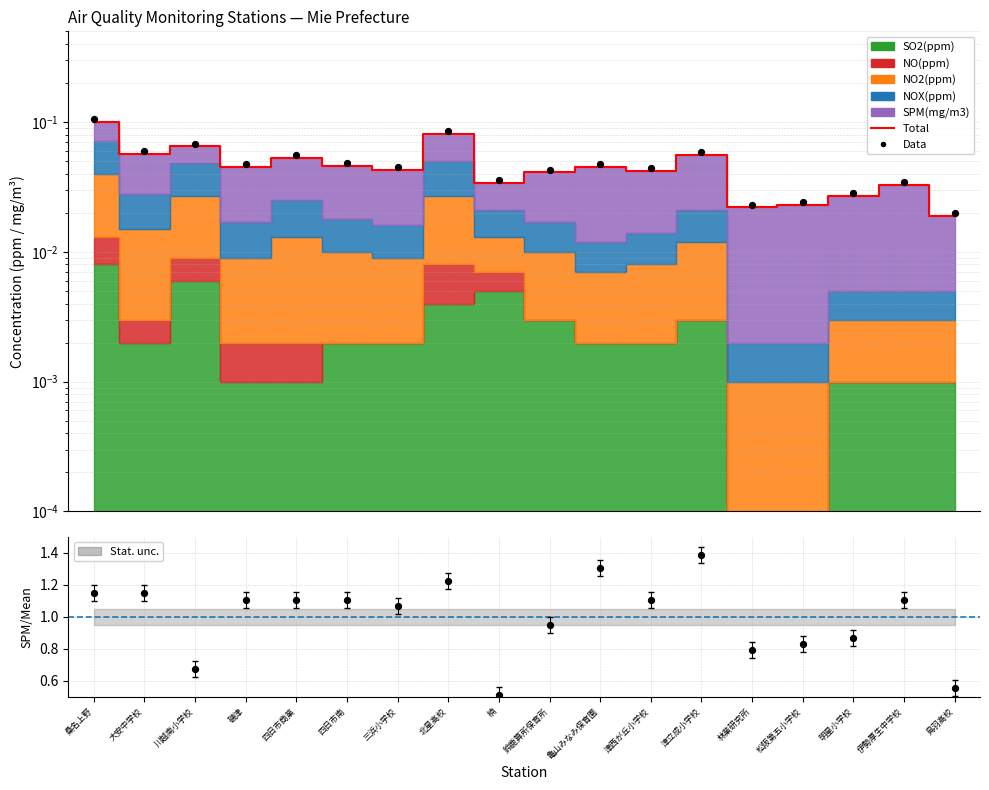

What is the total value across all series at 亀山みなみ保育園?

0.1